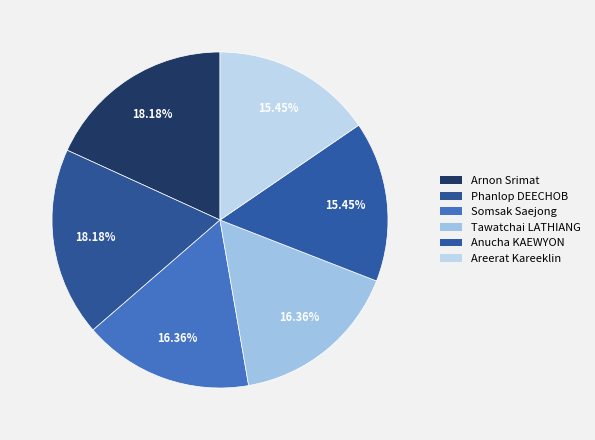

Which category has the biggest portion of the pie?

Arnon Srimat